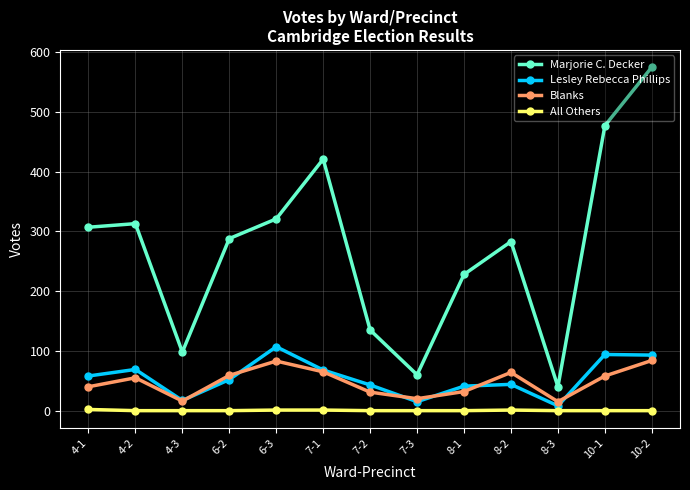

True or false: Lesley Rebecca Phillips has more than 2 points higher than both neighbors.

True